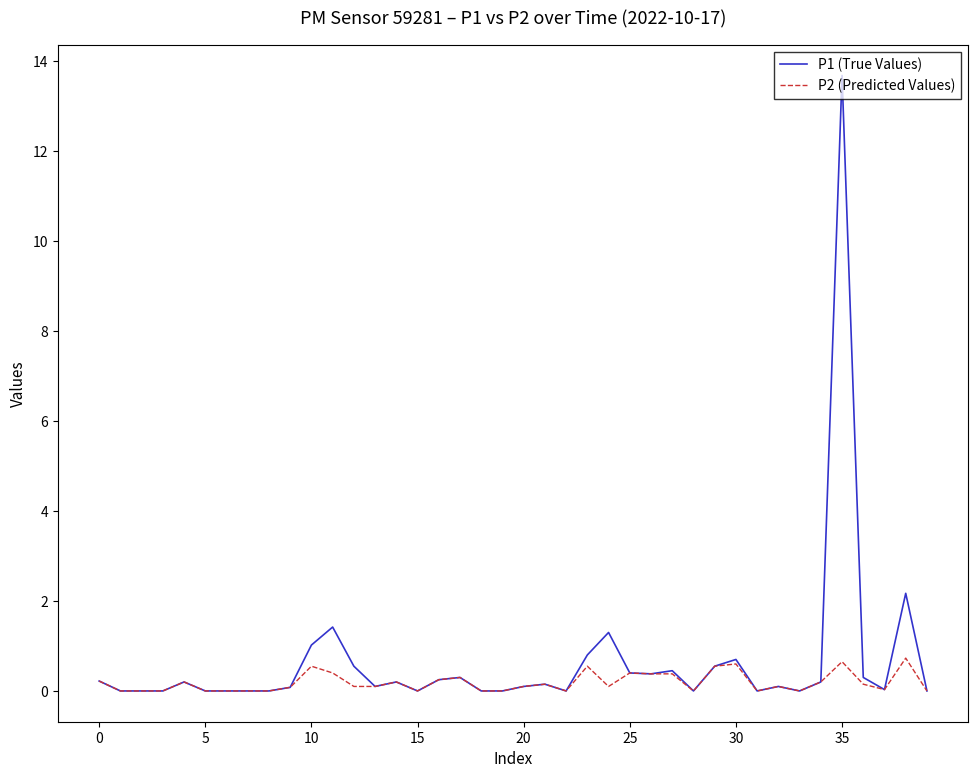

Which series has the largest range (max minus min)?

P1 (True Values)